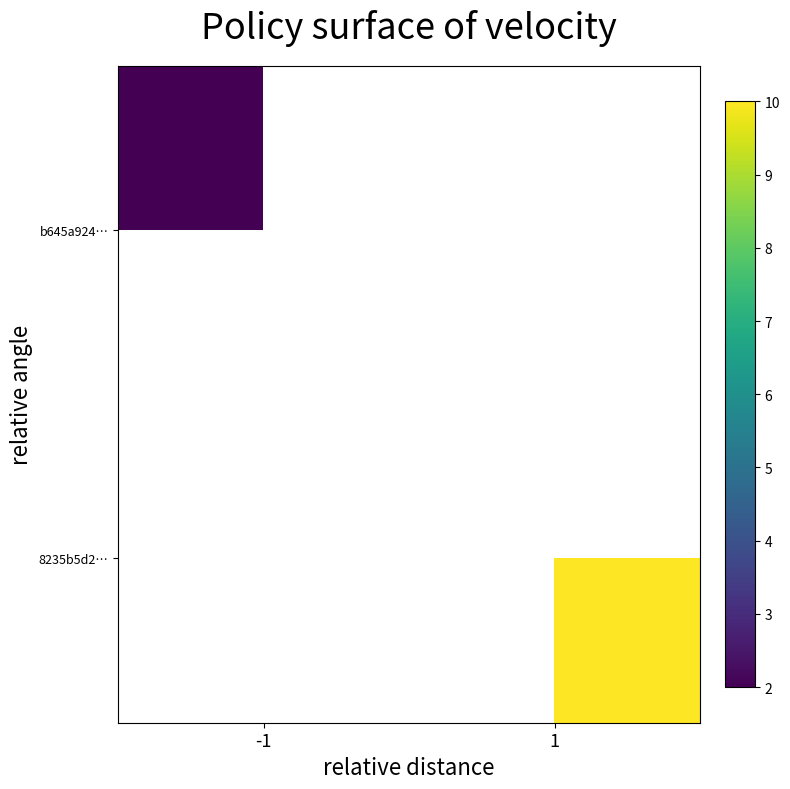

What is the greatest value displayed?

10.0